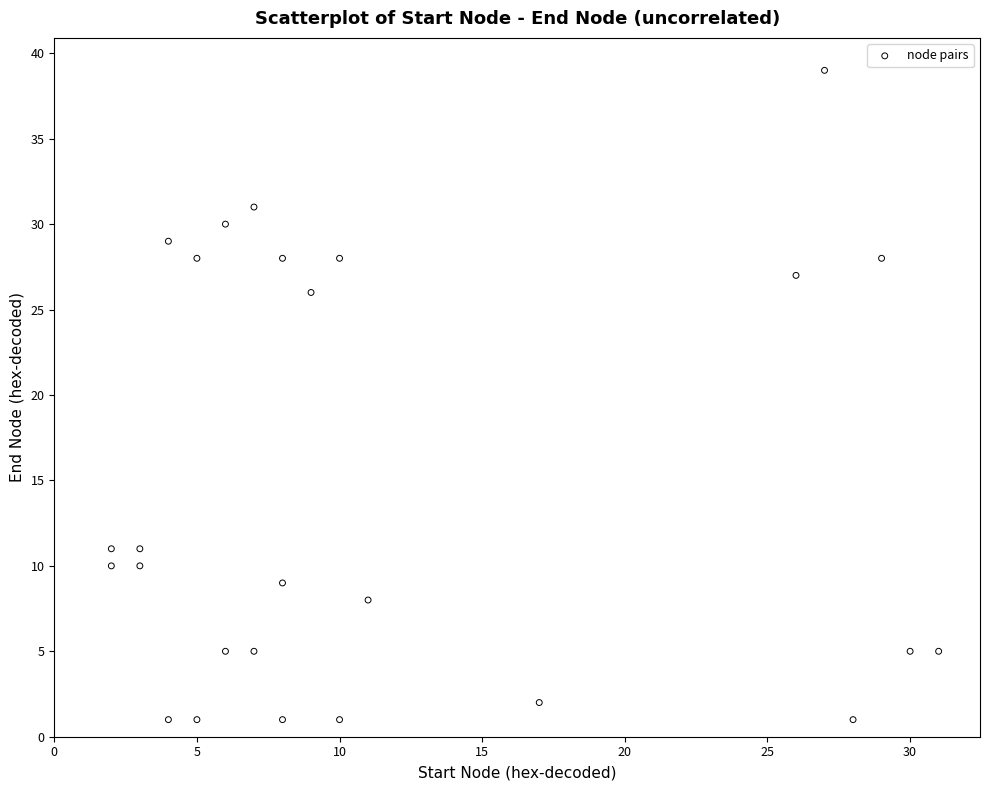

What is the range of X values (max minus min)?

29